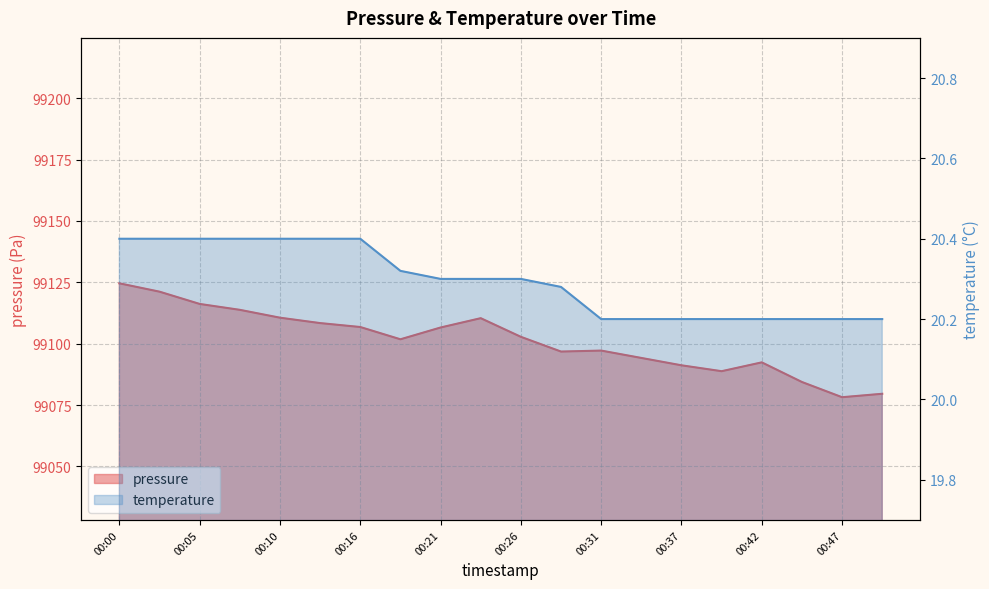

At which category is the sum across all series the highest?

00:00